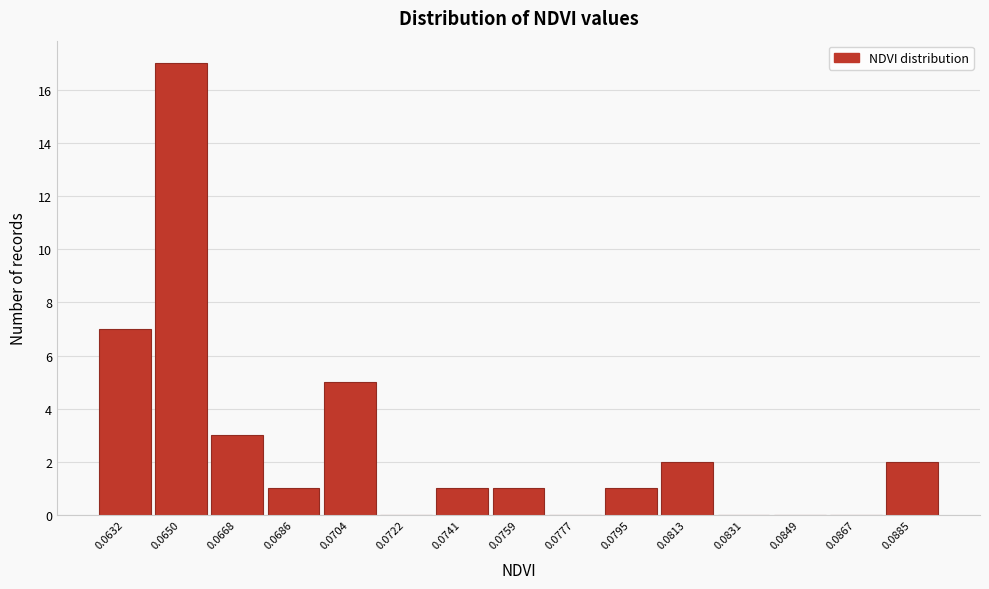

Reading left to right, list all the values displayed in this chart.

0.0632=7	0.0650=17	0.0668=3	0.0686=1	0.0704=5	0.0722=0	0.0741=1	0.0759=1	0.0777=0	0.0795=1	0.0813=2	0.0831=0	0.0849=0	0.0867=0	0.0885=2